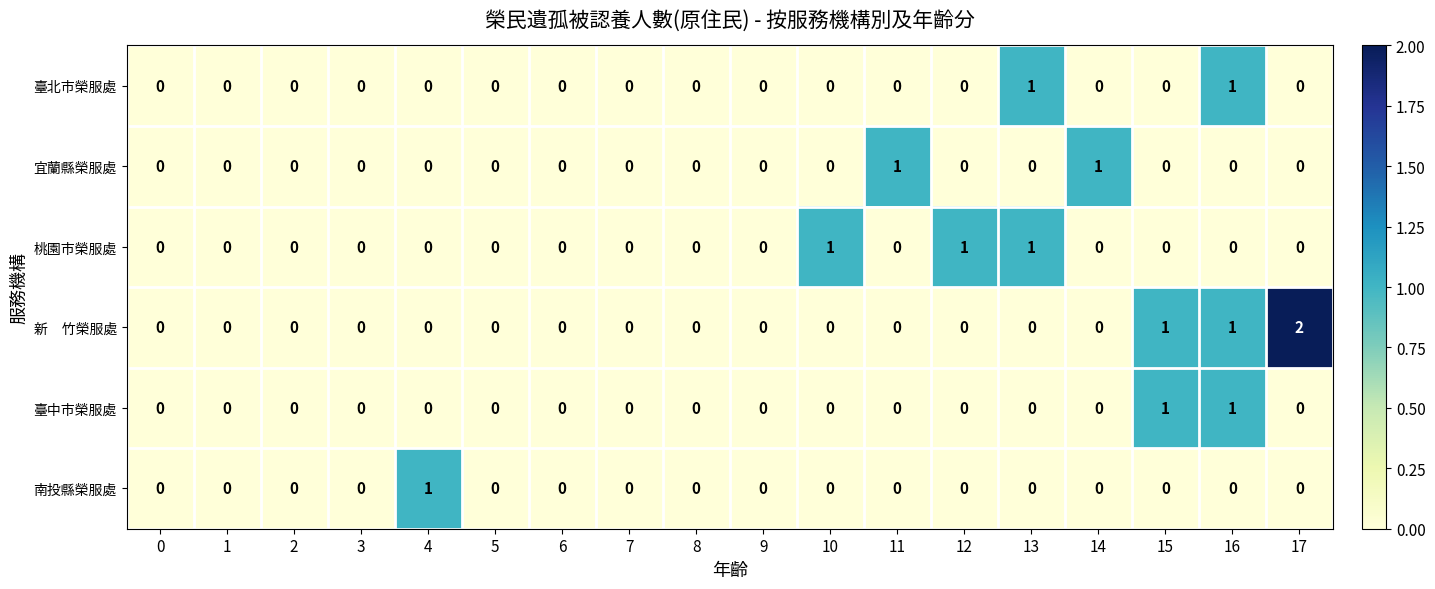

How many data points does each series have?

18